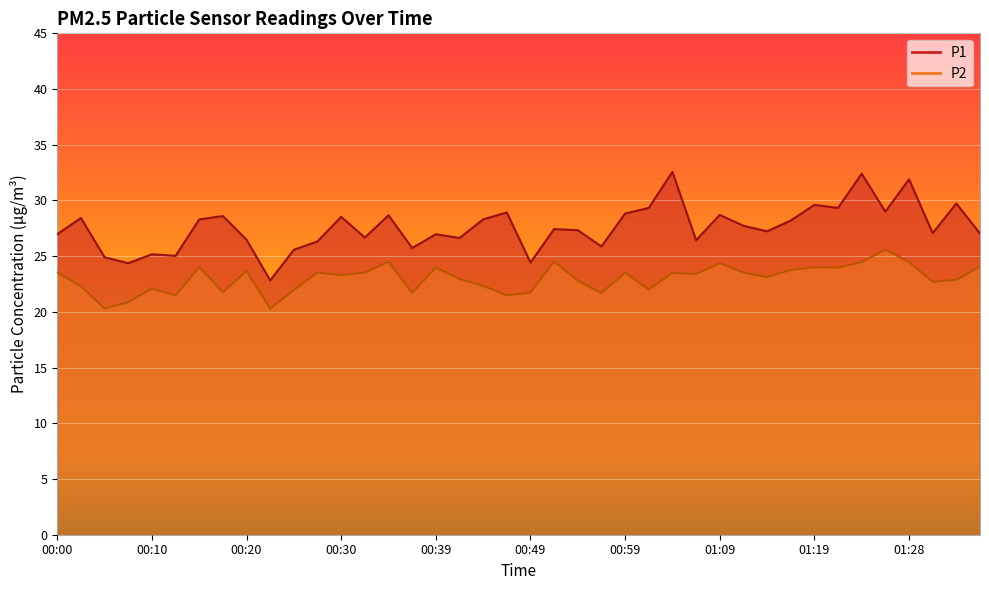

Reading left to right, transcribe all the data shown in this chart.

P1: 27.0	28.4	24.9	24.4	25.2	25.0	28.3	28.6	26.5	22.8	25.6	26.3	28.5	26.7	28.7	25.7	27.0	26.6	28.3	28.9	24.4	27.4	27.3	25.9	28.8	29.3	32.6	26.4	28.7	27.7	27.2	28.2	29.6	29.3	32.4	29.0	31.9	27.1	29.7	27.0
P2: 23.5	22.3	20.3	20.9	22.1	21.5	24.0	21.8	23.7	20.3	22.0	23.5	23.3	23.5	24.5	21.7	24.0	23.0	22.3	21.5	21.7	24.5	22.8	21.7	23.5	22.0	23.5	23.4	24.4	23.5	23.1	23.8	24.0	24.0	24.5	25.6	24.5	22.7	22.9	24.1